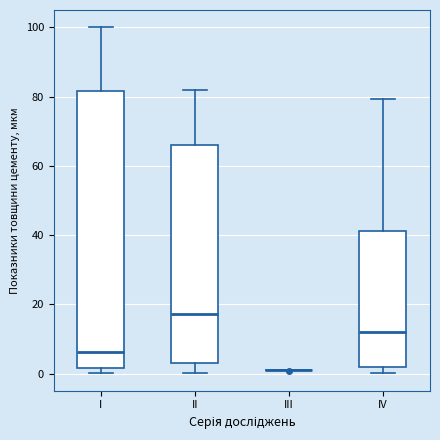

Reading left to right, transcribe this box plot: for each box, give where its median line is, the range the box spans, and where its two whiskers end, as read against the y-axis. The values are not printed on the chart, so give them approximately, as read against the axis.

I: median 6, box 2 to 82, whiskers 0 to 100
II: median 18, box 4 to 66, whiskers 0 to 82
III: box collapsed to a line at 2, whiskers 0 to 2
IV: median 12, box 2 to 42, whiskers 0 to 80